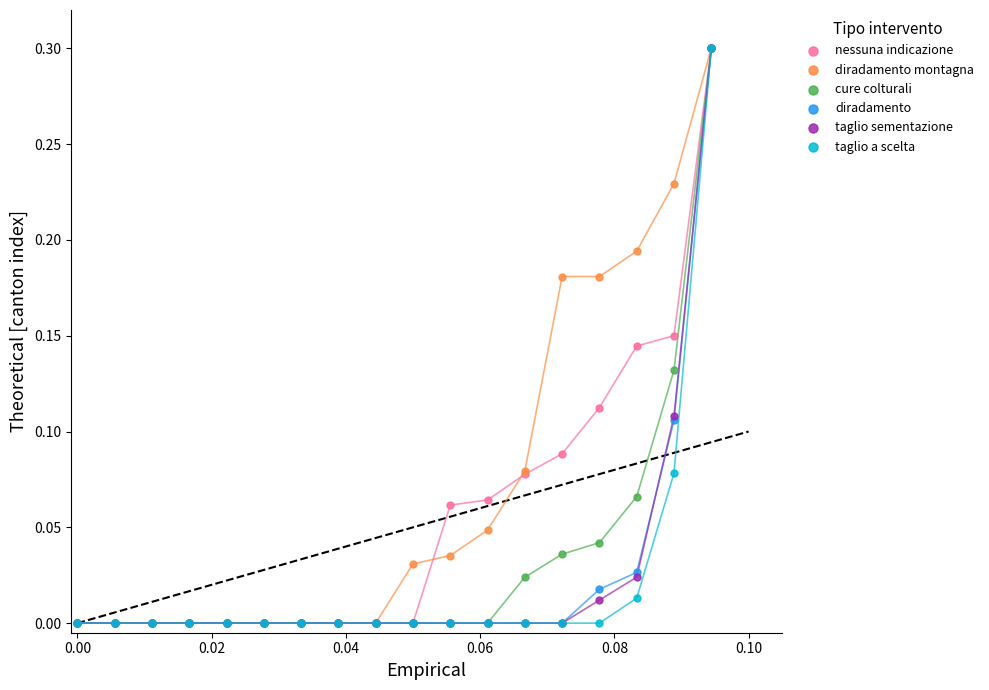

What are all the series names shown in the legend?

nessuna indicazione, diradamento montagna, cure colturali, diradamento, taglio sementazione, taglio a scelta